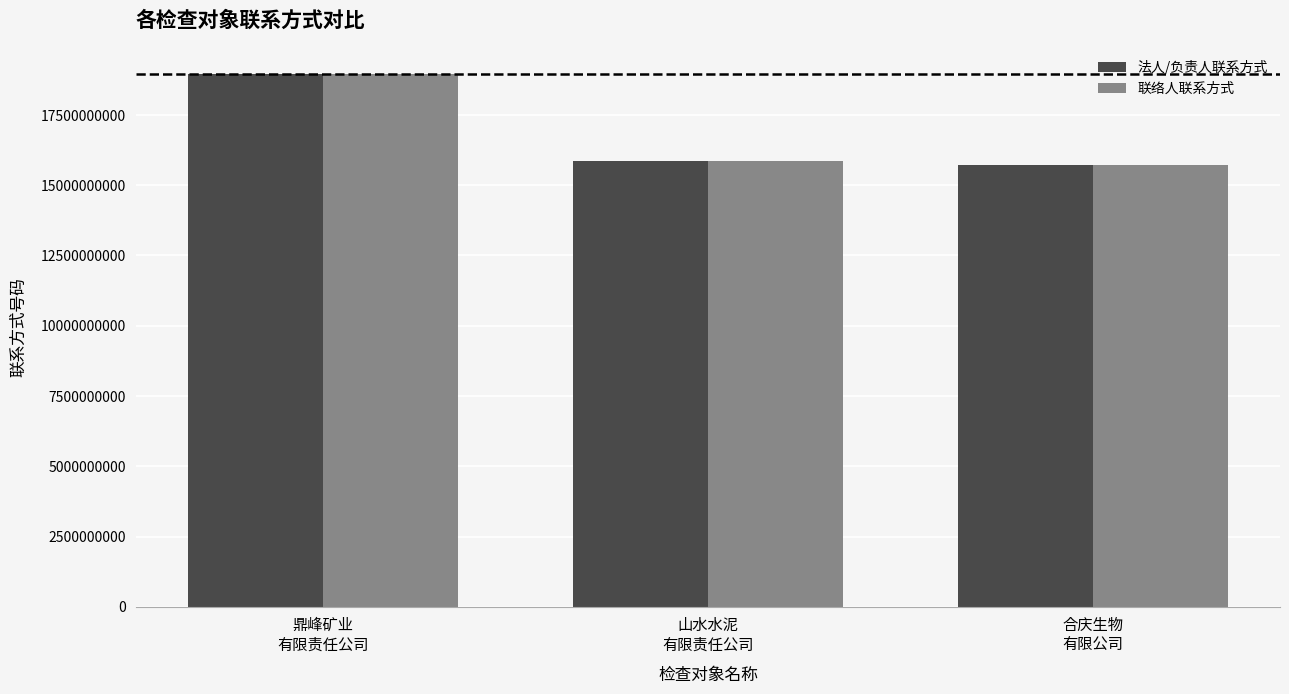

How many categories are shown in the chart?

3